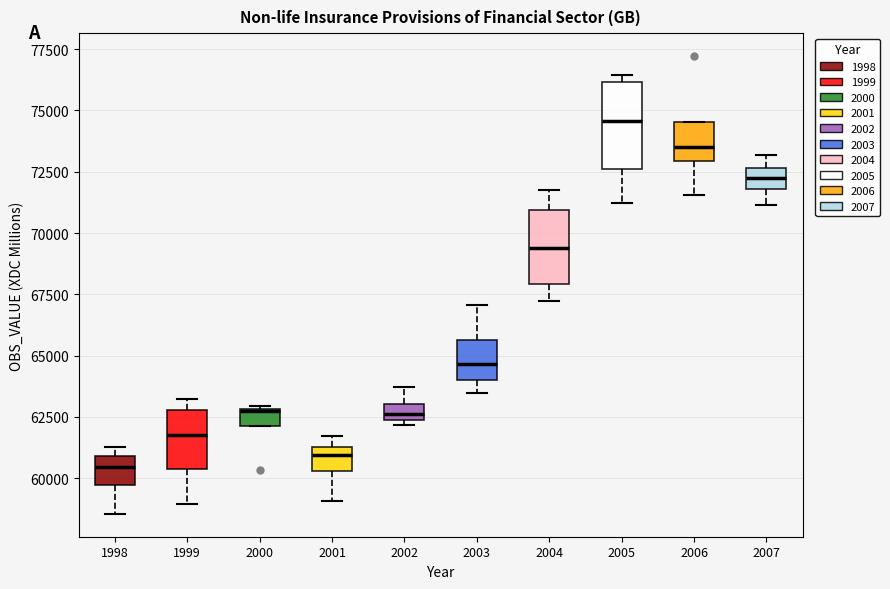

Which box is the tallest, from its lower edge to its upper edge?

2005